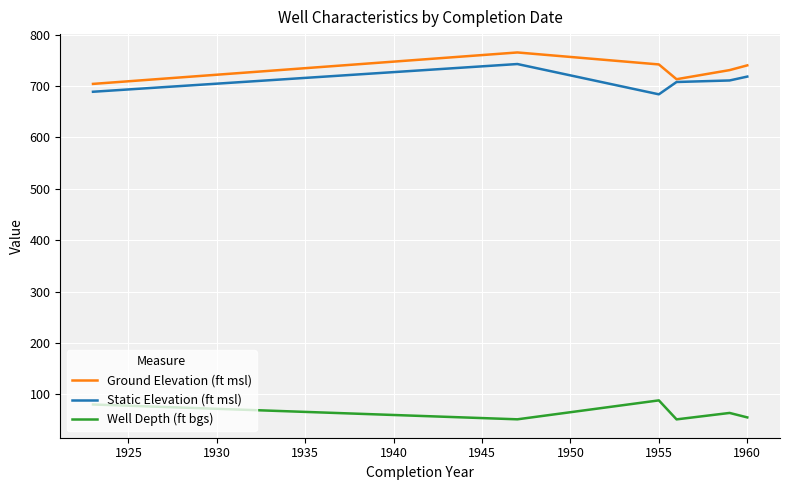

What is the maximum value shown in the chart?

765.5